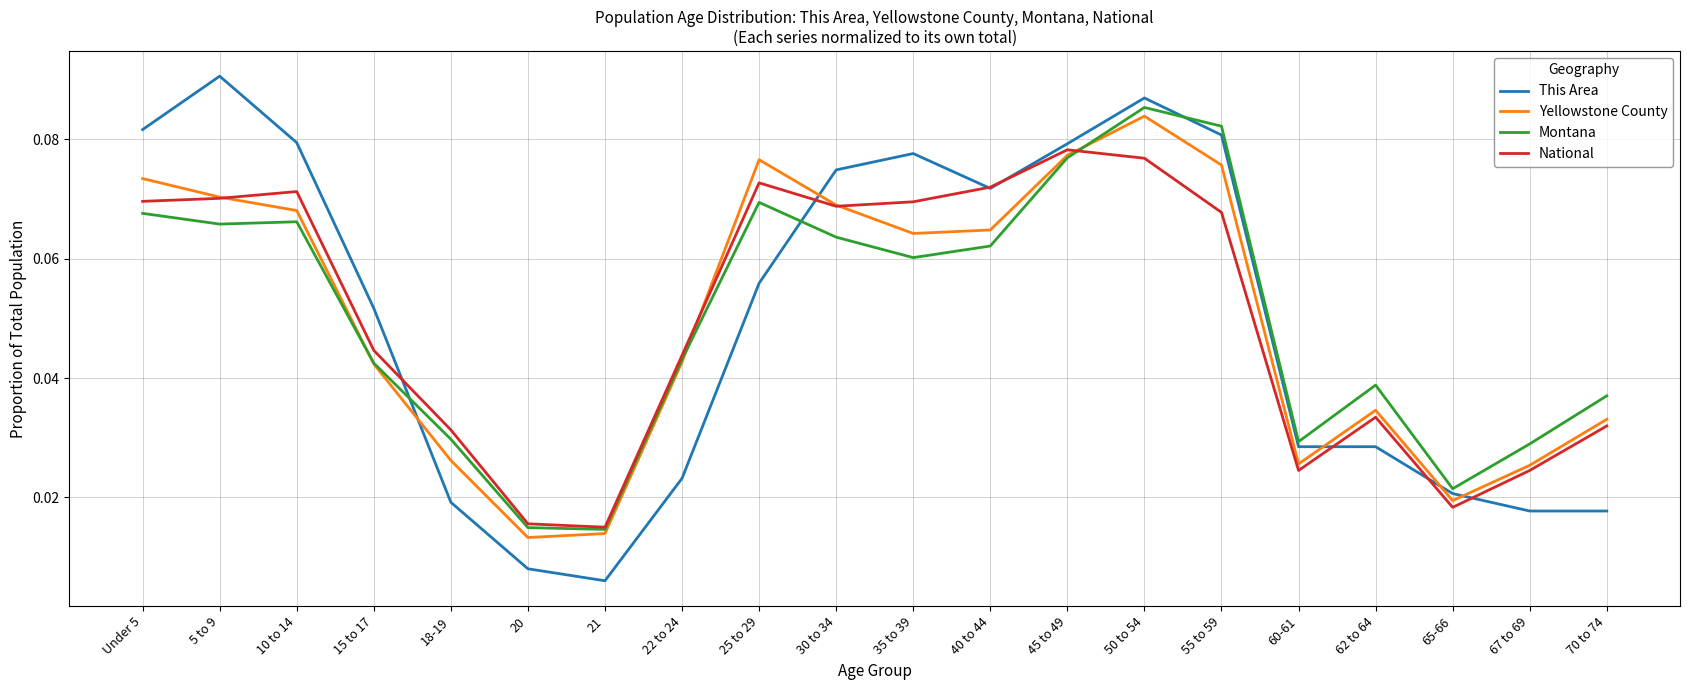

Which category has the highest value across all series?

5 to 9